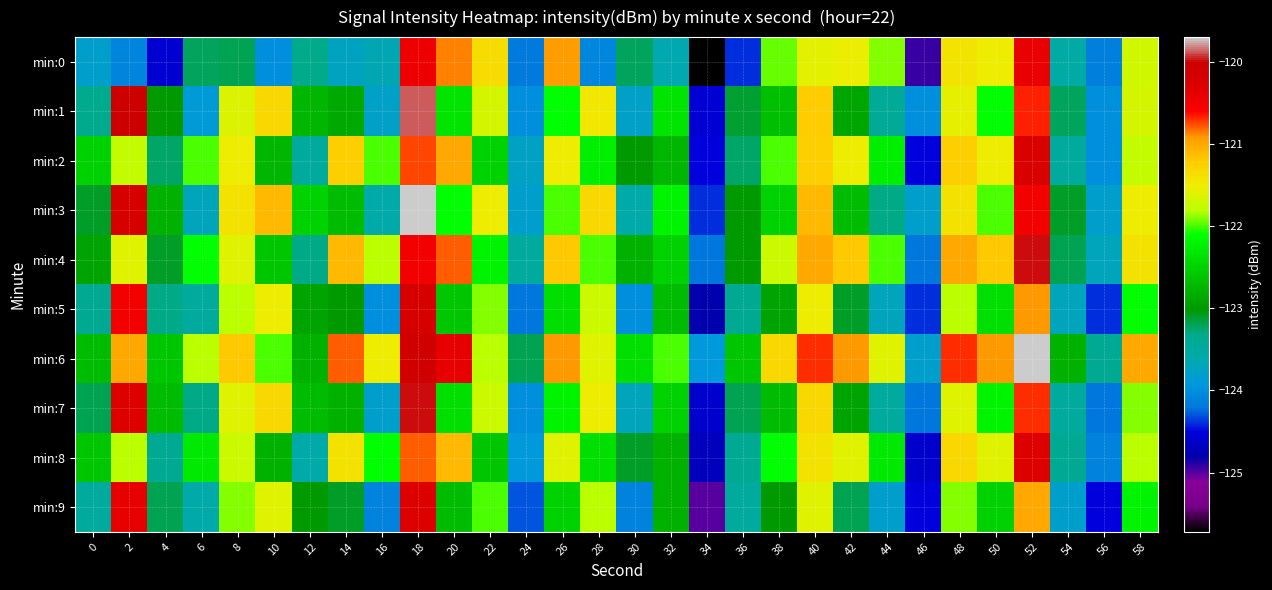

Reading left to right, extract all data points from this chart.

min:0: 0=-123.8	2=-124.1	4=-124.6	6=-123.2	8=-123.2	10=-124.0	12=-123.3	14=-123.7	16=-123.7	18=-120.5	20=-120.9	22=-121.4	24=-124.2	26=-120.9	28=-124.1	30=-123.2	32=-123.6	34=-125.7	36=-124.4	38=-122.0	40=-121.6	42=-121.5	44=-121.9	46=-124.9	48=-121.4	50=-121.5	52=-120.4	54=-123.6	56=-124.1	58=-121.7
min:1: 0=-123.4	2=-120.0	4=-123.0	6=-123.9	8=-121.6	10=-121.3	12=-122.7	14=-122.9	16=-123.8	18=-119.9	20=-122.3	22=-121.7	24=-124.0	26=-122.1	28=-121.4	30=-123.8	32=-122.3	34=-124.6	36=-123.1	38=-122.7	40=-121.2	42=-122.9	44=-123.4	46=-124.0	48=-121.6	50=-122.1	52=-120.7	54=-123.2	56=-124.0	58=-121.7
min:2: 0=-122.5	2=-121.8	4=-123.2	6=-122.0	8=-121.5	10=-122.8	12=-123.5	14=-121.2	16=-122.0	18=-120.8	20=-121.0	22=-122.5	24=-123.8	26=-121.5	28=-122.2	30=-123.0	32=-122.8	34=-124.5	36=-123.2	38=-122.0	40=-121.2	42=-121.5	44=-122.2	46=-124.5	48=-121.2	50=-121.5	52=-120.2	54=-123.5	56=-124.0	58=-121.8
min:3: 0=-123.1	2=-120.2	4=-122.8	6=-123.7	8=-121.4	10=-121.1	12=-122.5	14=-122.7	16=-123.6	18=-119.7	20=-122.1	22=-121.5	24=-123.8	26=-122.0	28=-121.3	30=-123.6	32=-122.2	34=-124.4	36=-123.0	38=-122.5	40=-121.1	42=-122.7	44=-123.3	46=-123.8	48=-121.4	50=-122.0	52=-120.5	54=-123.1	56=-123.8	58=-121.5
min:4: 0=-122.9	2=-121.6	4=-123.1	6=-122.1	8=-121.6	10=-122.6	12=-123.3	14=-121.1	16=-121.8	18=-120.5	20=-120.8	22=-122.2	24=-123.5	26=-121.2	28=-122.0	30=-122.8	32=-122.5	34=-124.2	36=-123.0	38=-121.7	40=-121.0	42=-121.2	44=-122.0	46=-124.2	48=-121.0	50=-121.2	52=-120.0	54=-123.2	56=-123.7	58=-121.4
min:5: 0=-123.4	2=-120.5	4=-123.3	6=-123.5	8=-121.8	10=-121.5	12=-122.9	14=-123.0	16=-124.0	18=-120.2	20=-122.6	22=-121.9	24=-124.2	26=-122.4	28=-121.7	30=-124.0	32=-122.7	34=-124.8	36=-123.4	38=-122.9	40=-121.5	42=-123.1	44=-123.7	46=-124.4	48=-121.8	50=-122.4	52=-120.9	54=-123.7	56=-124.4	58=-122.1
min:6: 0=-122.7	2=-121.0	4=-122.6	6=-121.8	8=-121.2	10=-122.0	12=-122.8	14=-120.8	16=-121.5	18=-120.1	20=-120.4	22=-121.8	24=-123.2	26=-120.9	28=-121.6	30=-122.4	32=-122.0	34=-123.9	36=-122.6	38=-121.3	40=-120.7	42=-120.9	44=-121.6	46=-123.8	48=-120.7	50=-120.9	52=-119.7	54=-122.8	56=-123.4	58=-121.0
min:7: 0=-123.2	2=-120.3	4=-122.7	6=-123.3	8=-121.6	10=-121.3	12=-122.7	14=-122.8	16=-123.8	18=-120.0	20=-122.4	22=-121.7	24=-124.0	26=-122.2	28=-121.5	30=-123.7	32=-122.5	34=-124.6	36=-123.2	38=-122.7	40=-121.3	42=-122.9	44=-123.5	46=-124.2	48=-121.6	50=-122.2	52=-120.7	54=-123.5	56=-124.2	58=-121.9
min:8: 0=-122.6	2=-121.8	4=-123.4	6=-122.3	8=-121.7	10=-122.8	12=-123.6	14=-121.4	16=-122.1	18=-120.8	20=-121.1	22=-122.6	24=-123.9	26=-121.6	28=-122.4	30=-123.1	32=-122.8	34=-124.7	36=-123.4	38=-122.1	40=-121.4	42=-121.6	44=-122.3	46=-124.6	48=-121.3	50=-121.6	52=-120.3	54=-123.4	56=-124.1	58=-121.8
min:9: 0=-123.5	2=-120.4	4=-123.2	6=-123.6	8=-121.9	10=-121.6	12=-123.0	14=-123.1	16=-124.1	18=-120.3	20=-122.7	22=-122.0	24=-124.3	26=-122.5	28=-121.8	30=-124.1	32=-122.8	34=-125.0	36=-123.5	38=-123.0	40=-121.6	42=-123.2	44=-123.8	46=-124.5	48=-121.9	50=-122.5	52=-121.0	54=-123.8	56=-124.5	58=-122.2